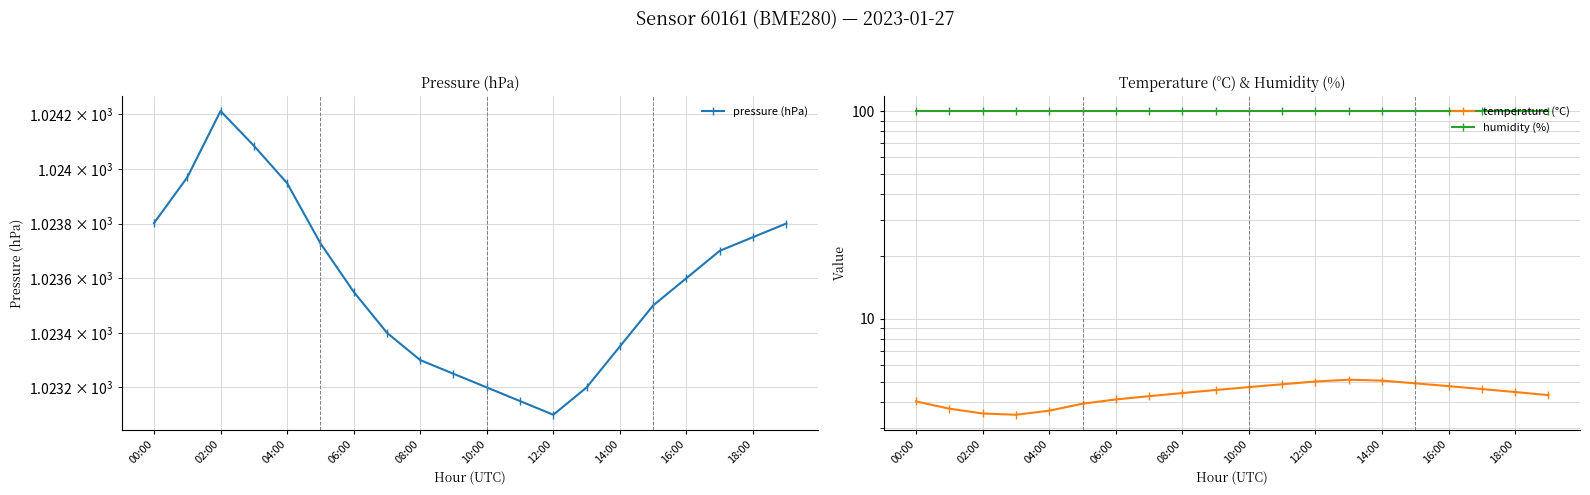

Which series changed the most between 06:00 and 12:00?

temperature (°C)